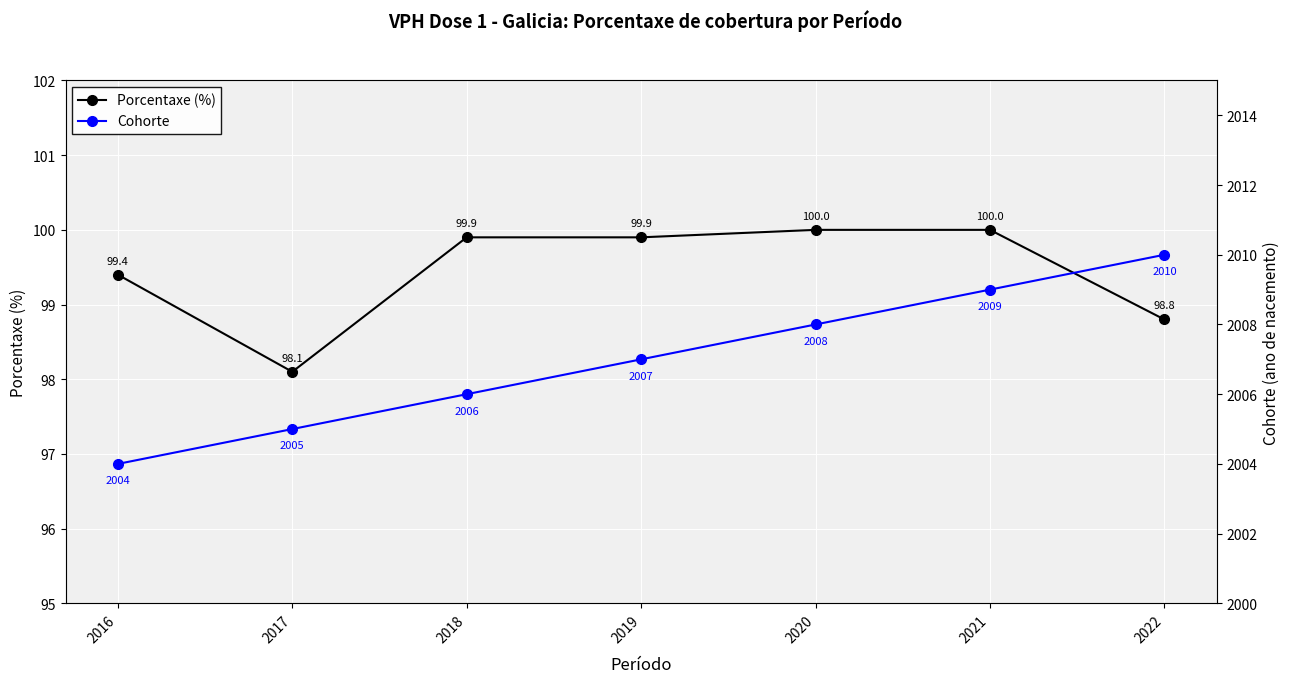

Which series has the largest total across all categories?

Cohorte